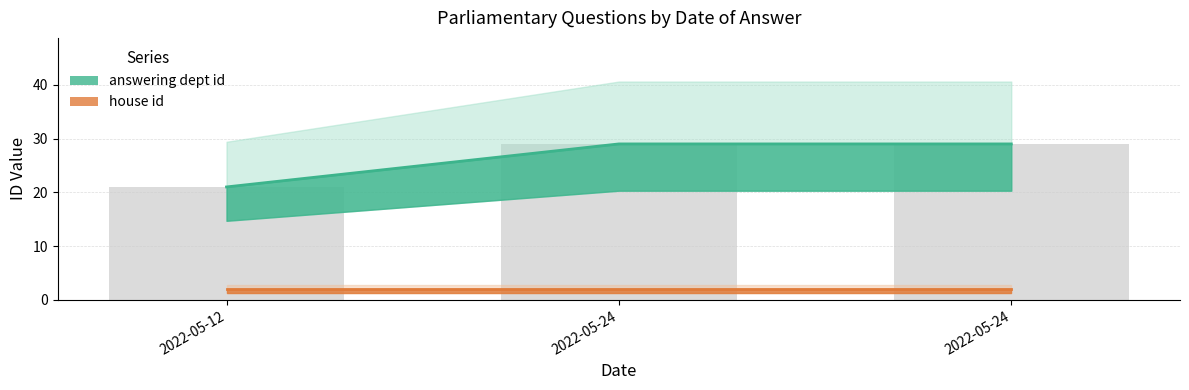

What is the maximum value shown in the chart?

29